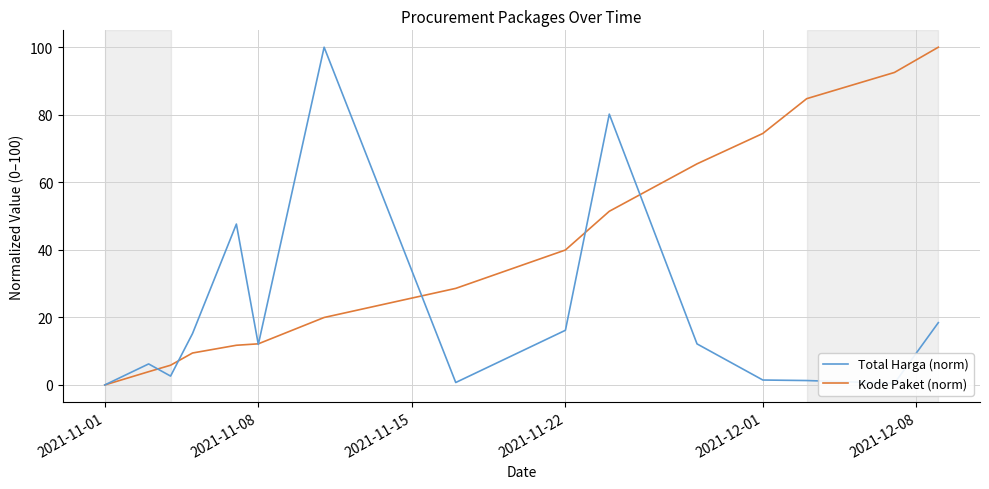

How many lines are shown in the chart?

2